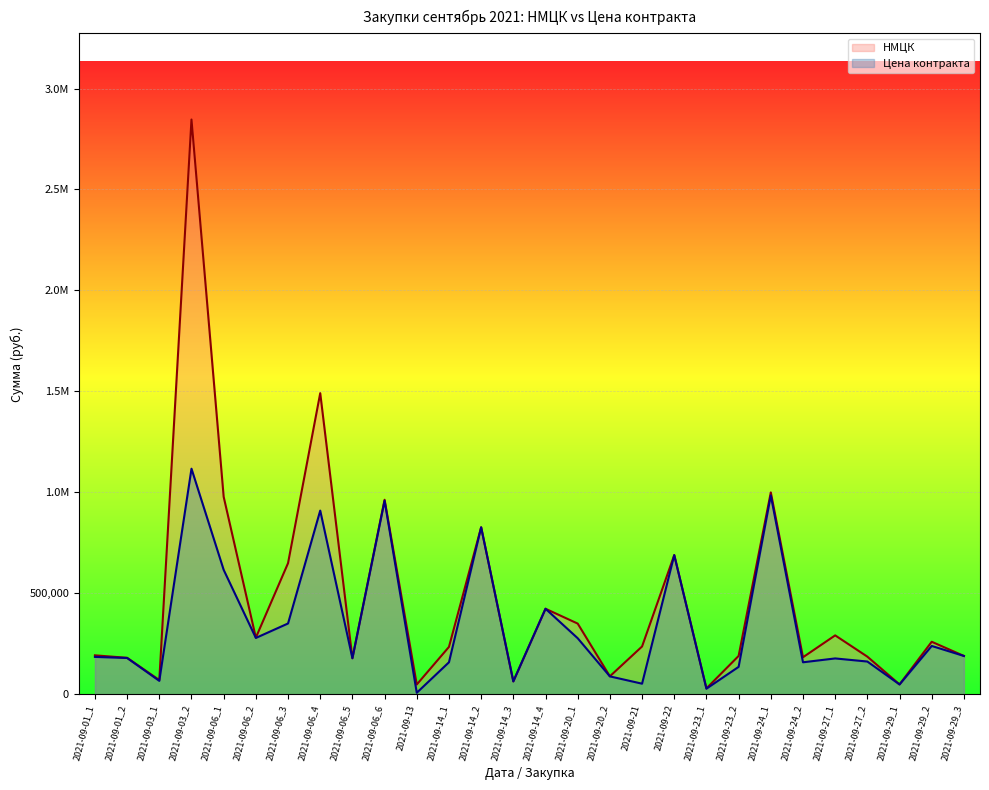

At how many categories does at least one series exceed 1332809?

2